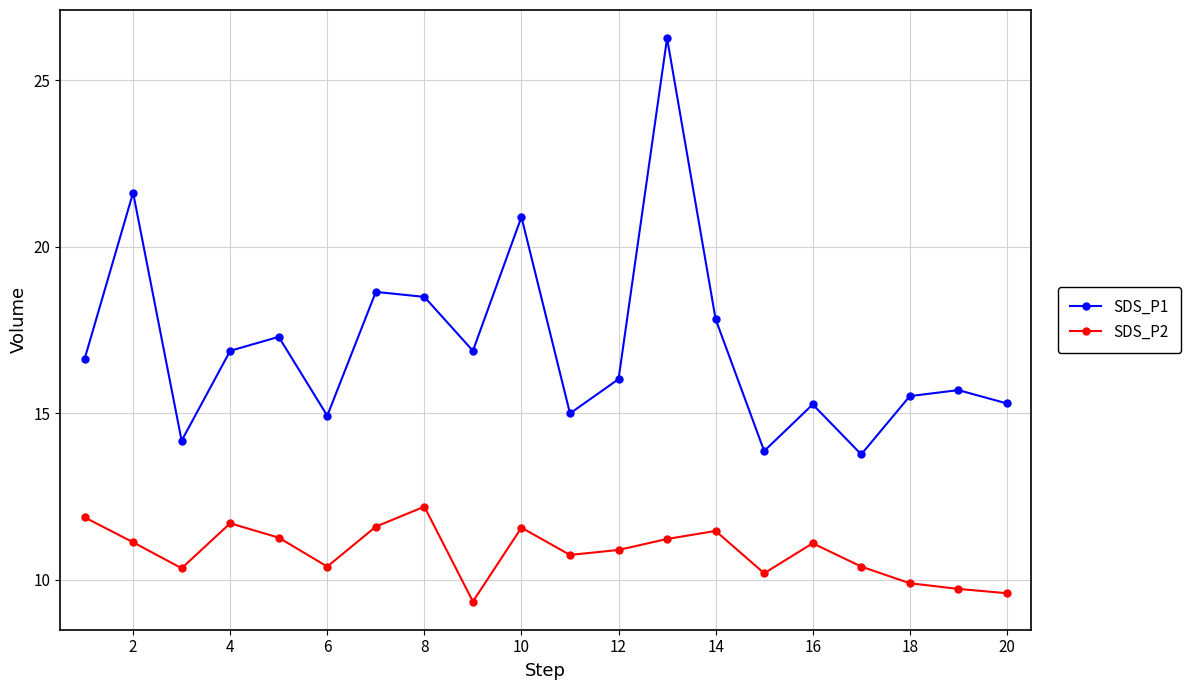

True or false: SDS_P2 has more than 0 points higher than both neighbors.

True